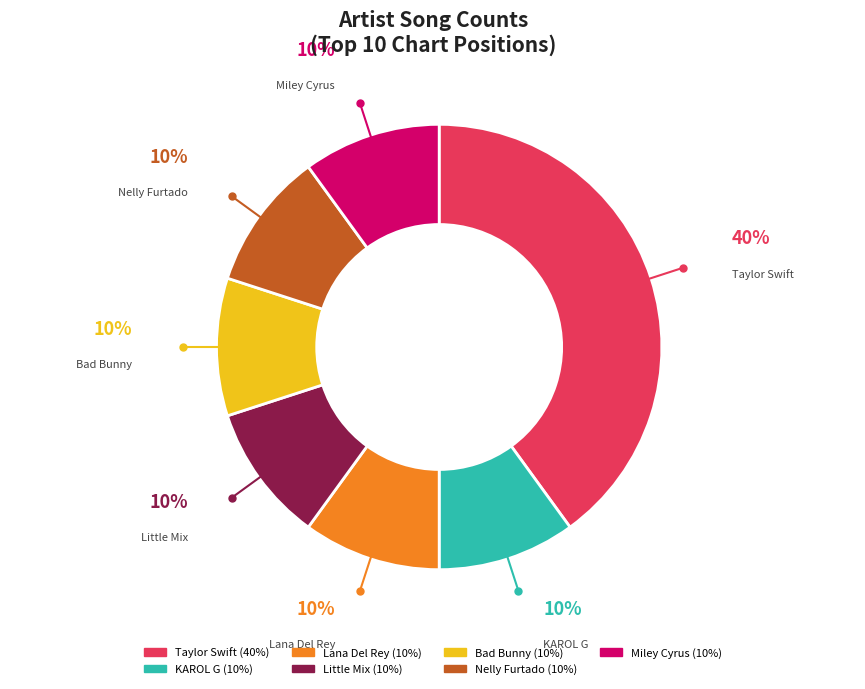

Does any single category account for the majority?

No